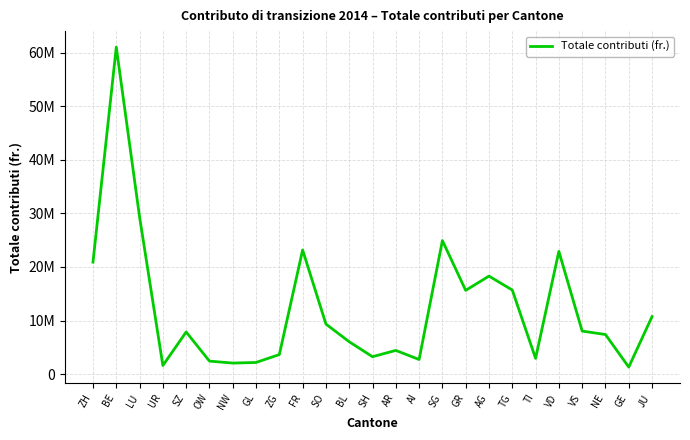

True or false: there are more than 2 points higher than both neighbors.

True